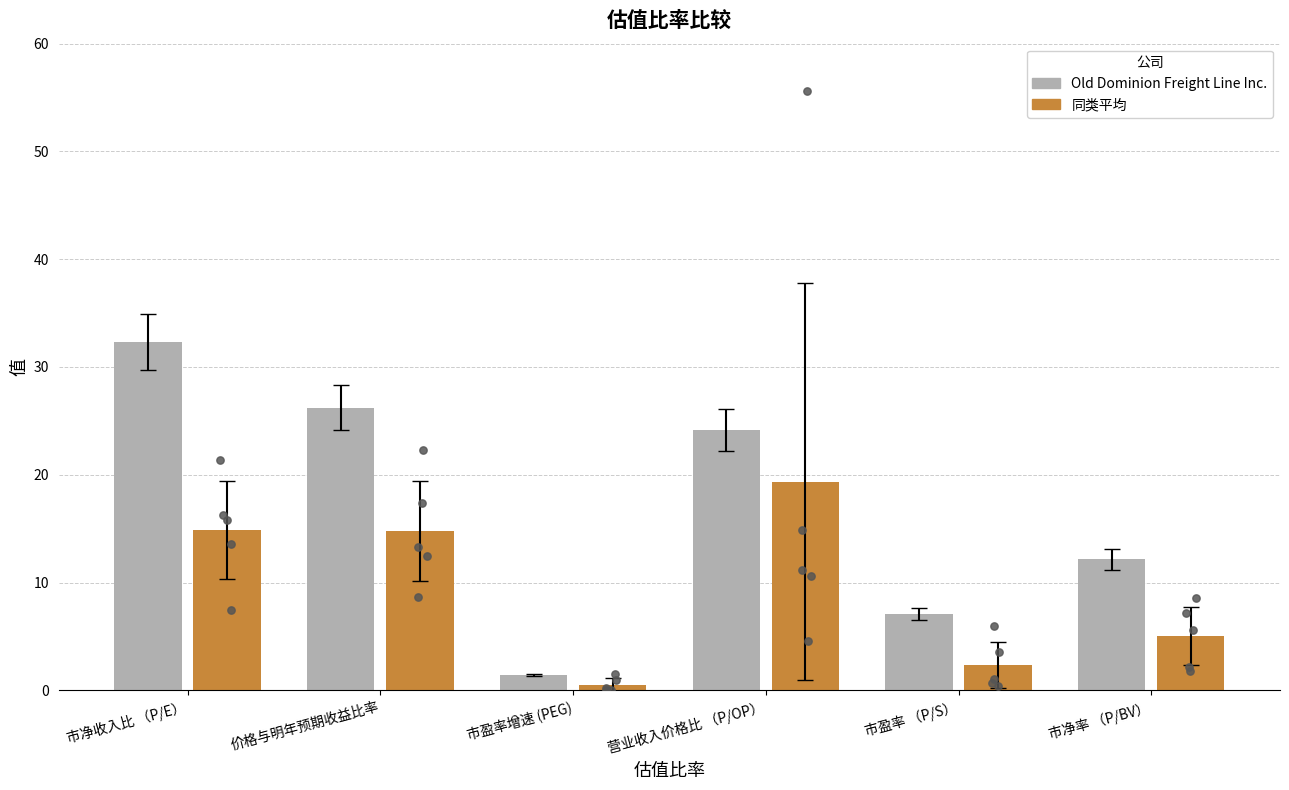

Which series reaches the minimum Y coordinate?

同类平均